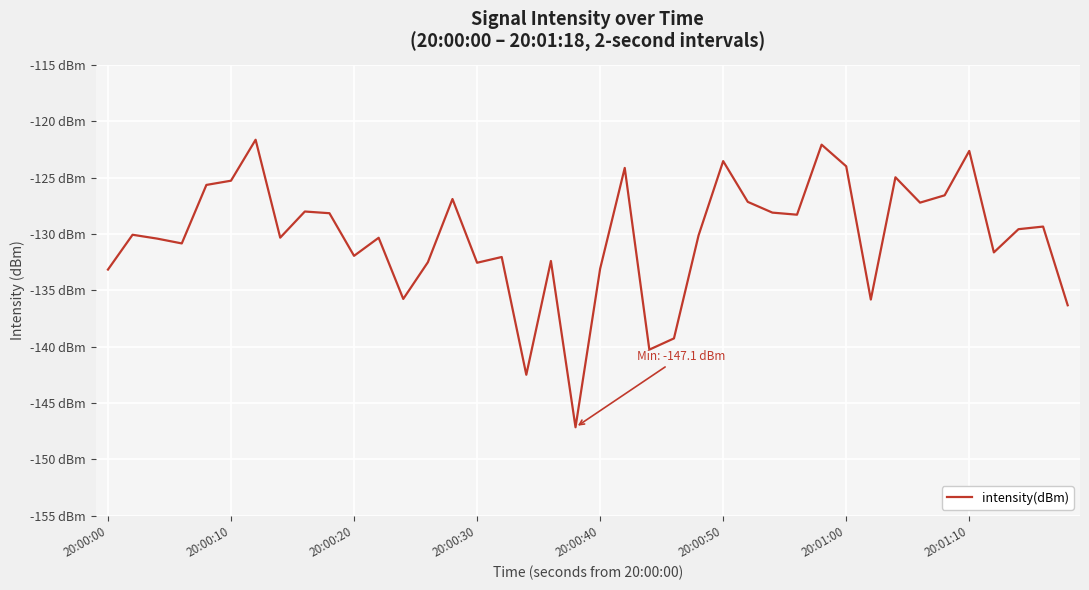

What is the greatest value displayed?

-121.6